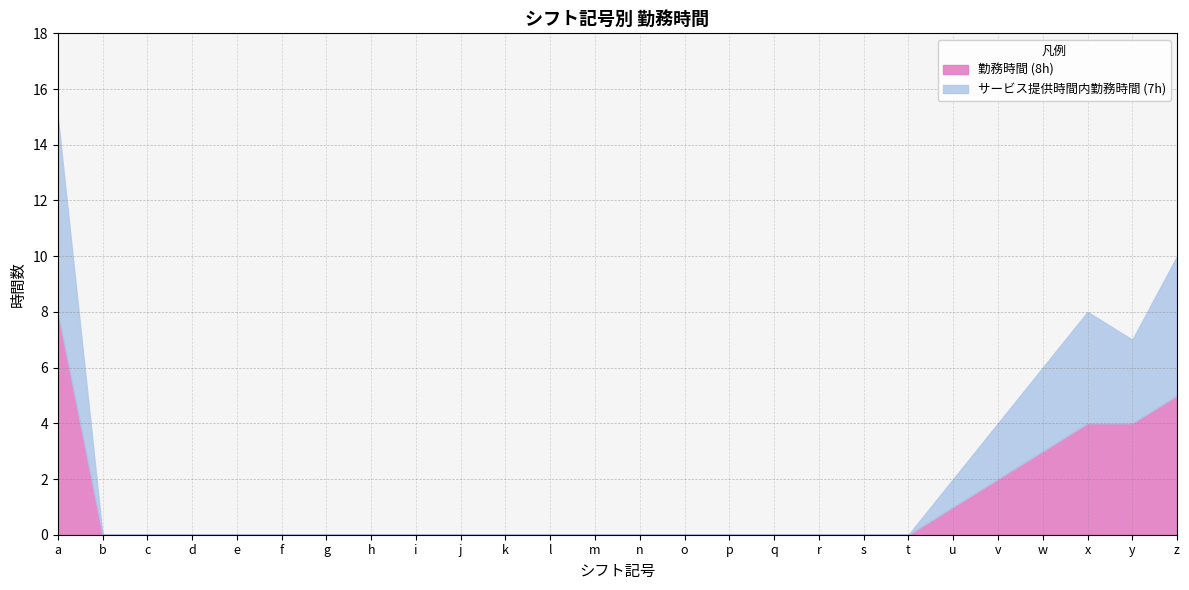

What is the difference between the maximum and minimum values in the サービス提供時間内勤務時間 (7h) series?

7